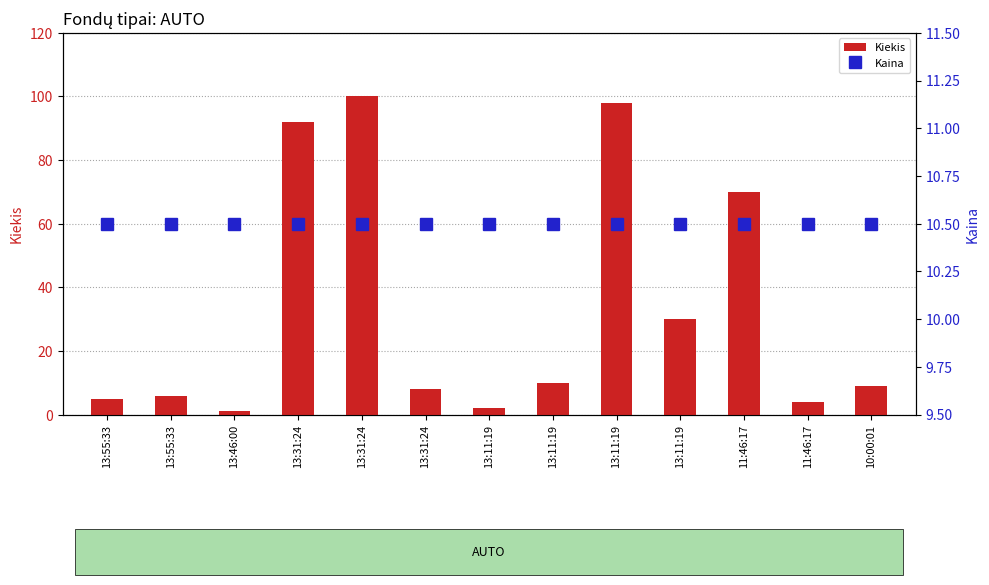

What is the highest value of the Kiekis series?

100.0